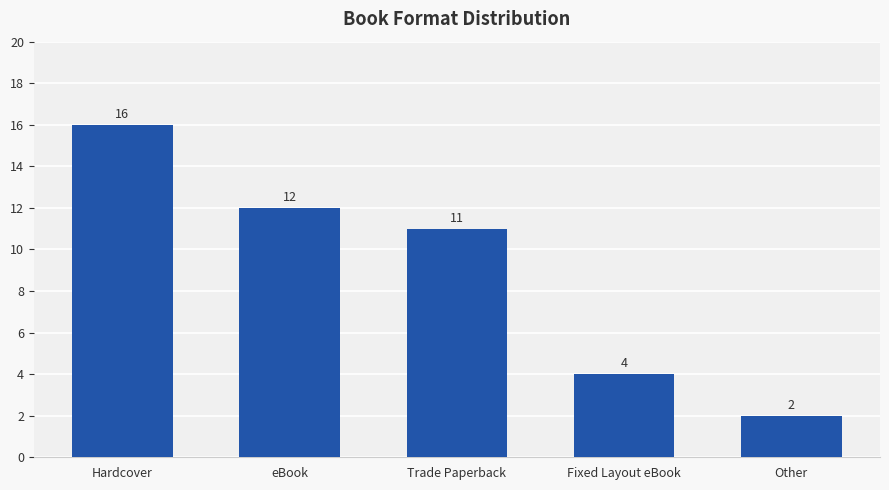

How many bars are there in total?

5